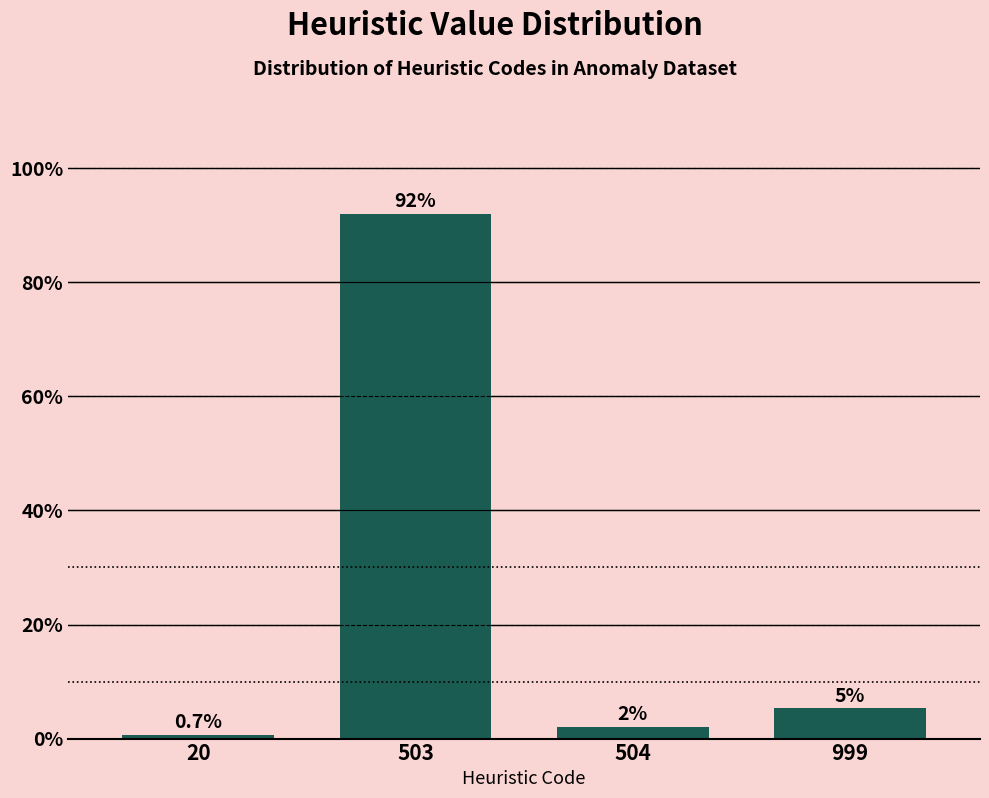

Reading right to left, what are all the values shown in this chart?

999=5.3	504=2.0	503=92.1	20=0.7